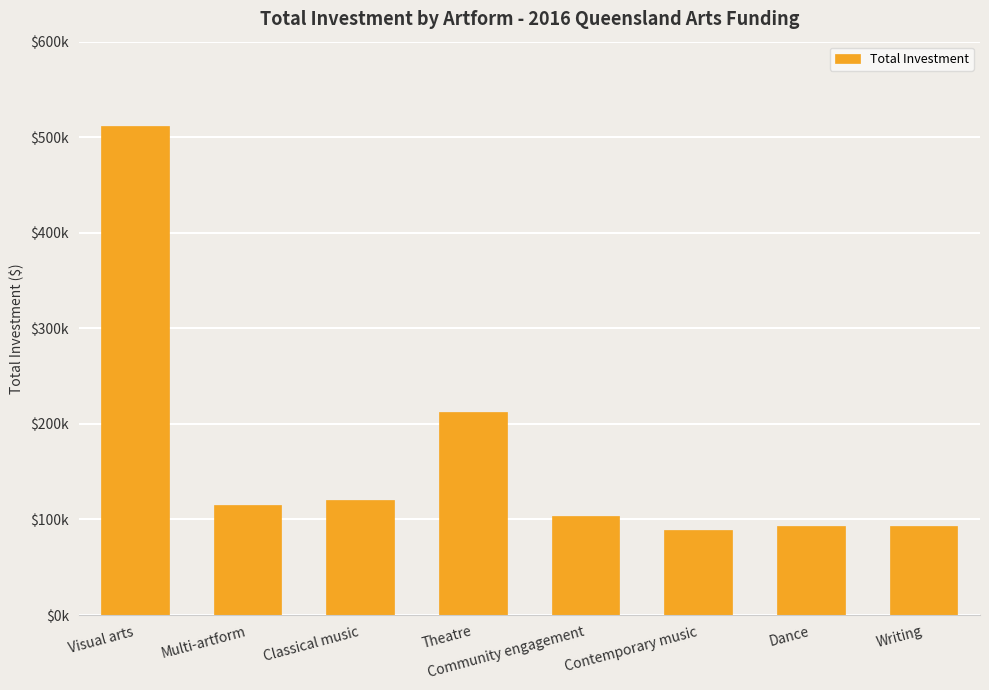

What is the sum of the values at Theatre and Community engagement?

315969